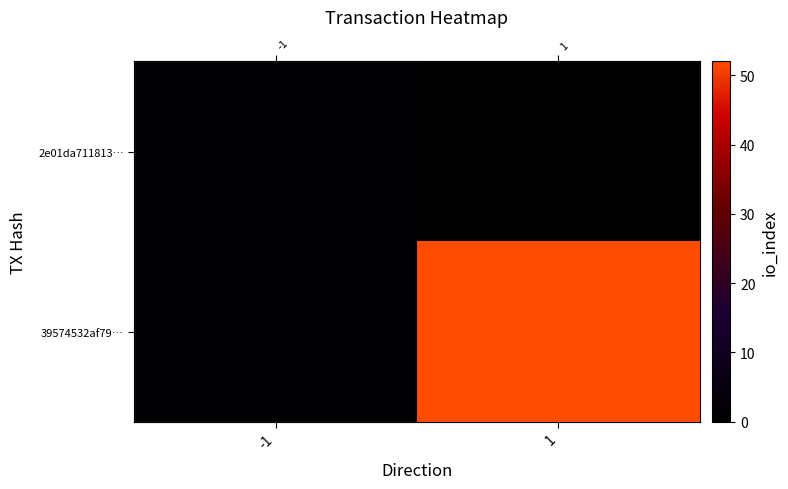

What is the difference between the highest and lowest values at 1?

52